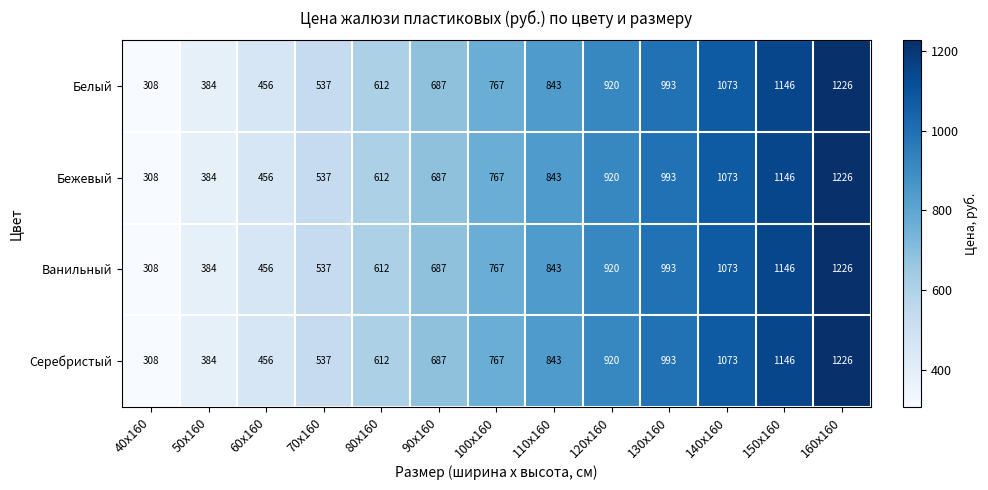

What is the difference between the second highest and minimum values in the Белый series?

838